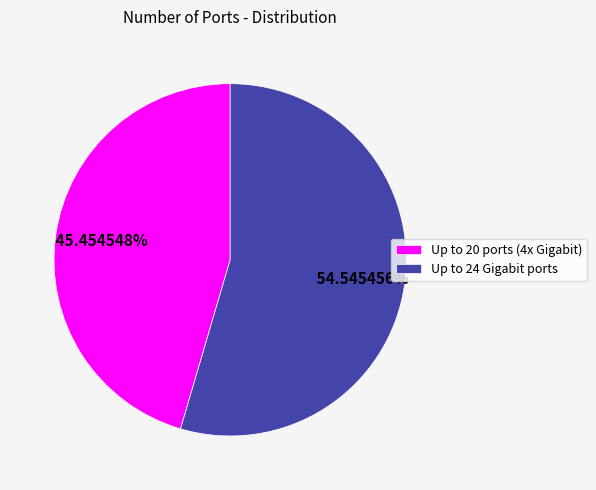

Which has a higher value, Up to 20 ports (4x Gigabit) or Up to 24 Gigabit ports?

Up to 24 Gigabit ports